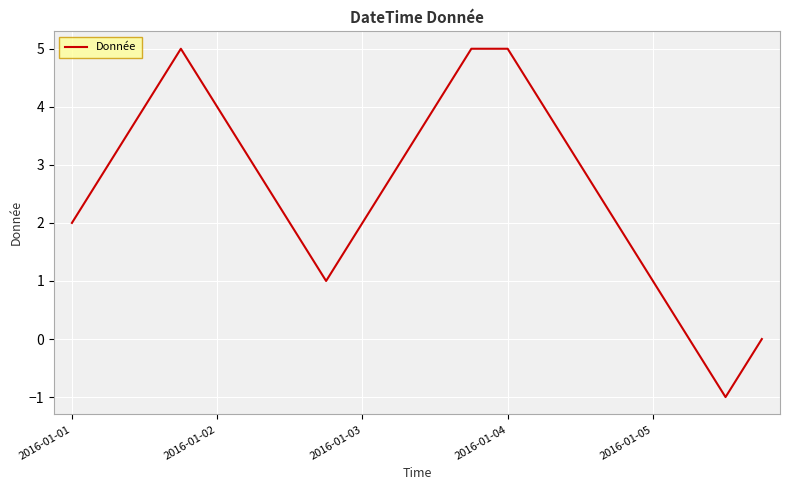

What is the difference between the maximum and minimum values?

6